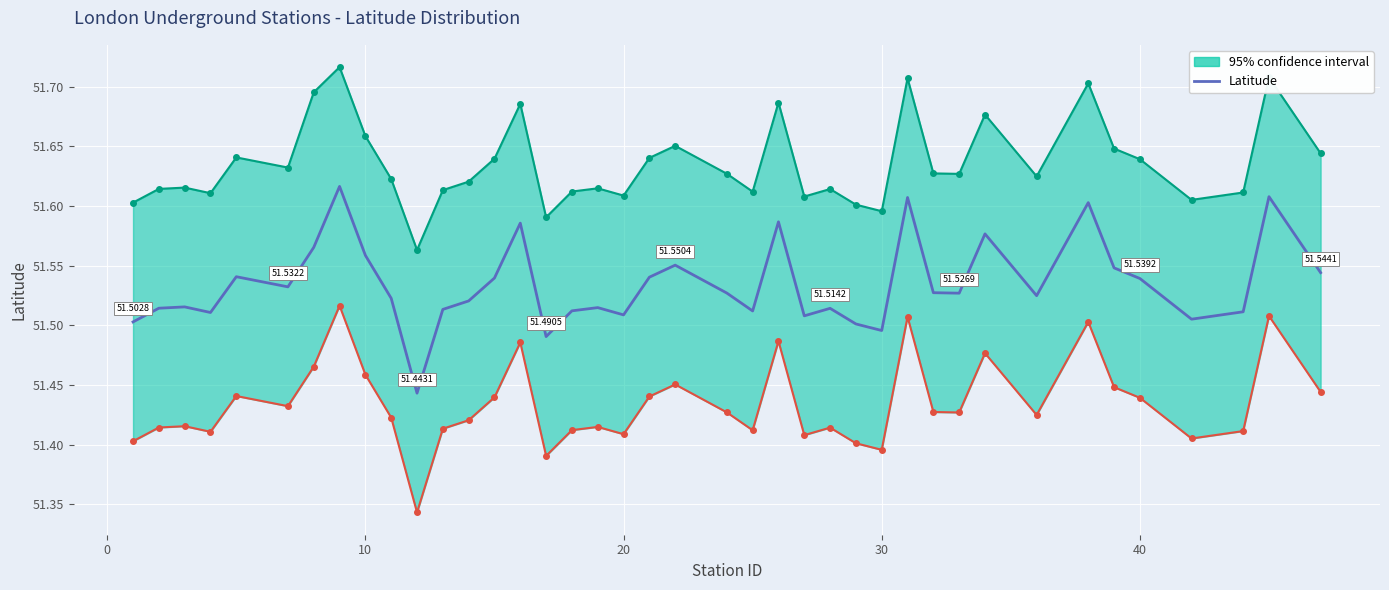

Reading right to left, extract all data points from this chart.

51.5	51.6	51.5	51.5	51.5	51.5	51.6	51.5	51.6	51.5	51.5	51.6	51.5	51.5	51.5	51.5	51.6	51.5	51.5	51.6	51.5	51.5	51.5	51.5	51.5	51.6	51.5	51.5	51.5	51.4	51.5	51.6	51.6	51.6	51.5	51.5	51.5	51.5	51.5	51.5